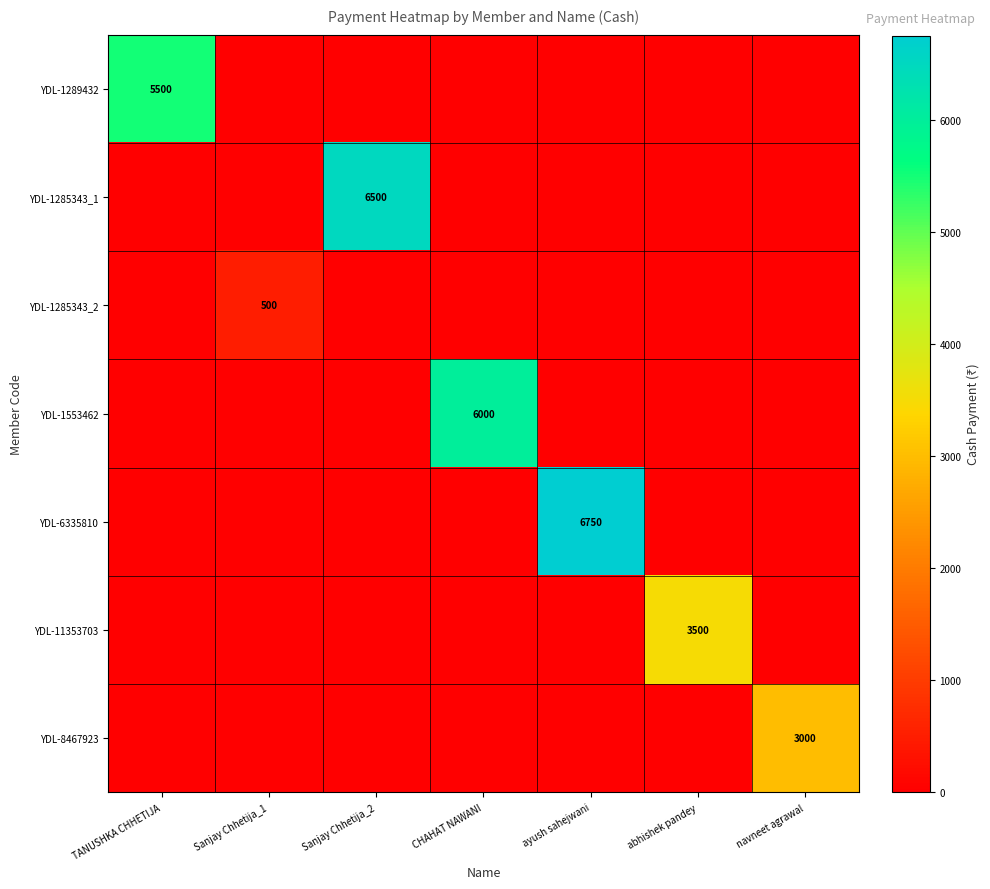

What is the difference between the maximum and minimum values in the YDL-1289432 series?

5500